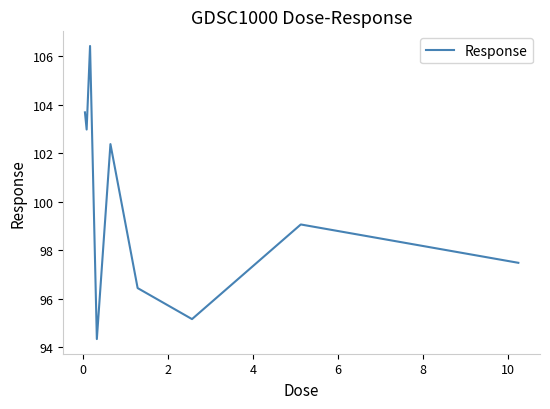

What is the difference between the maximum and minimum values?

12.1